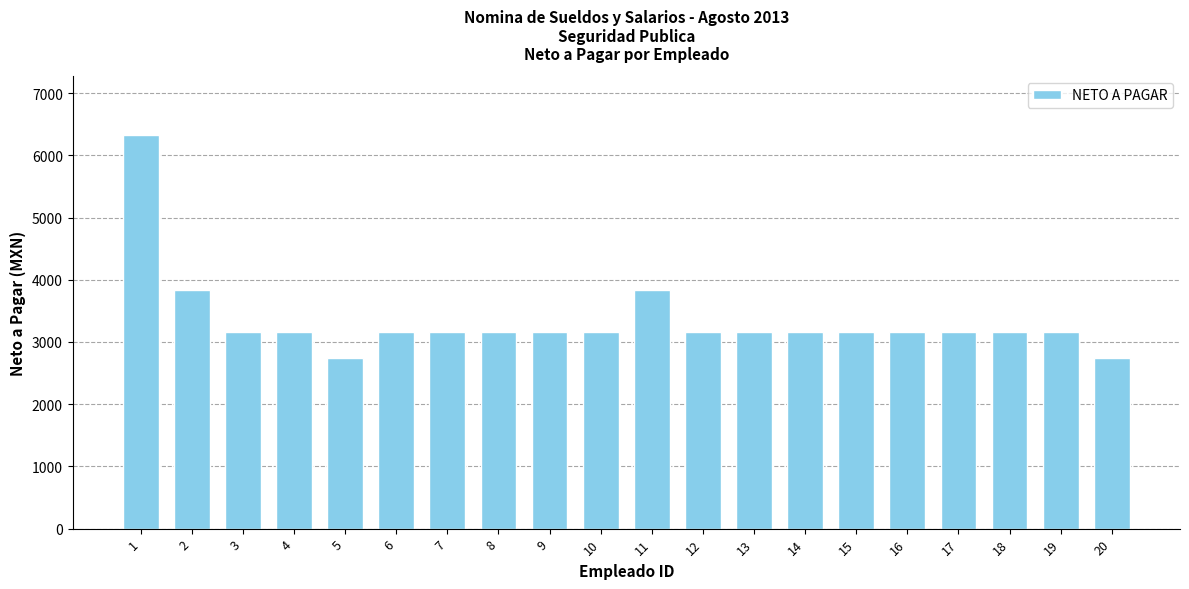

True or false: the data shows 4426.6 at 1.

False